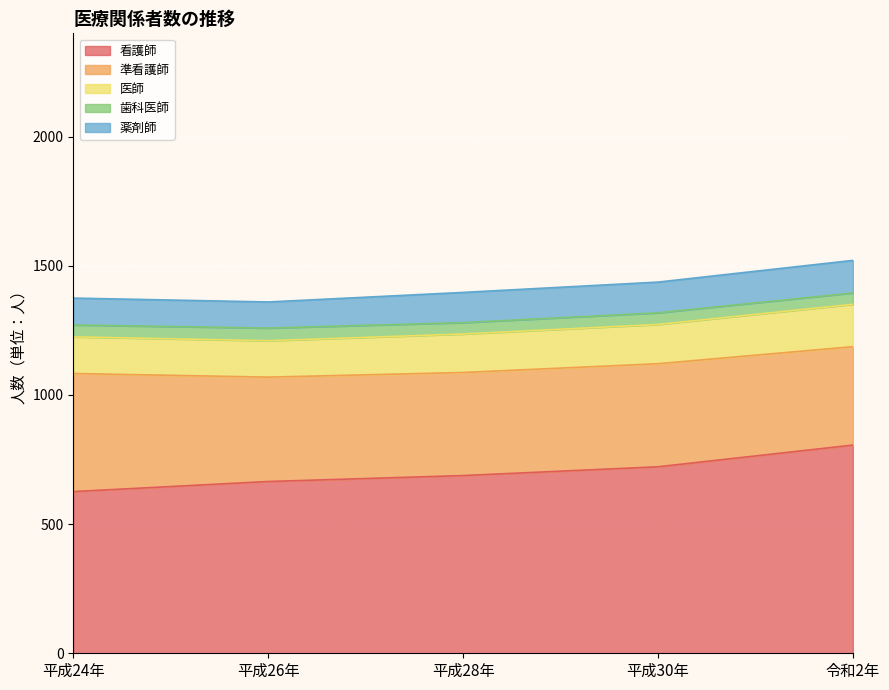

How many lines are shown in the chart?

5